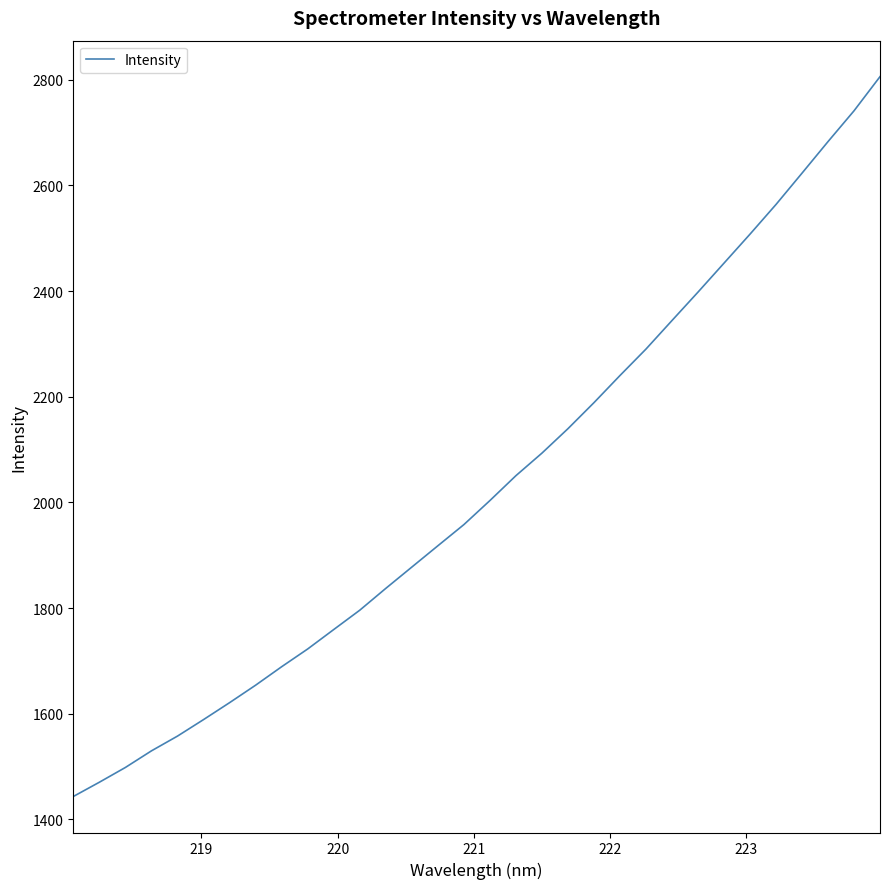

What is the difference between the maximum and minimum values?

1362.7